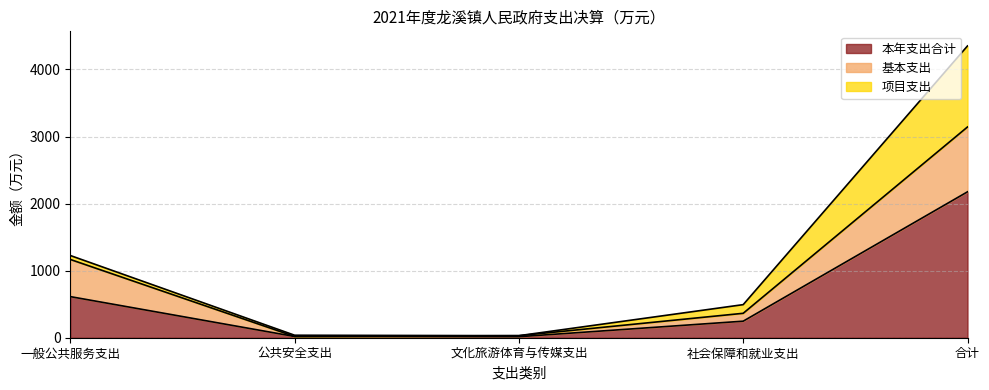

What is the maximum value for 本年支出合计?

2175.3